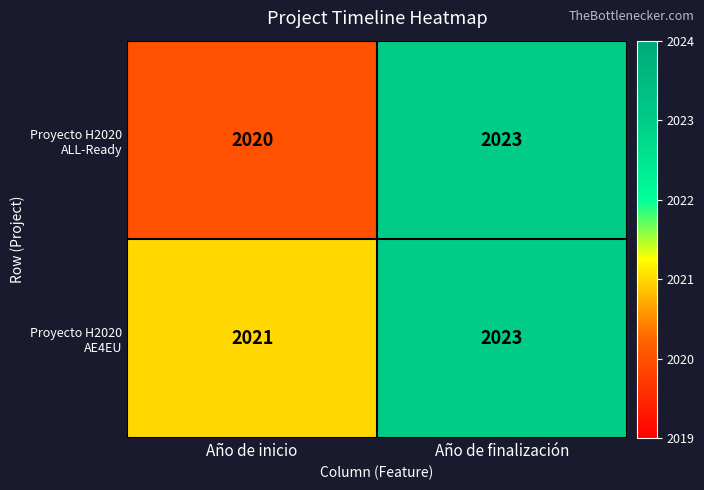

Rank the series at Año de inicio from highest to lowest value.

Proyecto H2020 AE4EU, Proyecto H2020 ALL-Ready